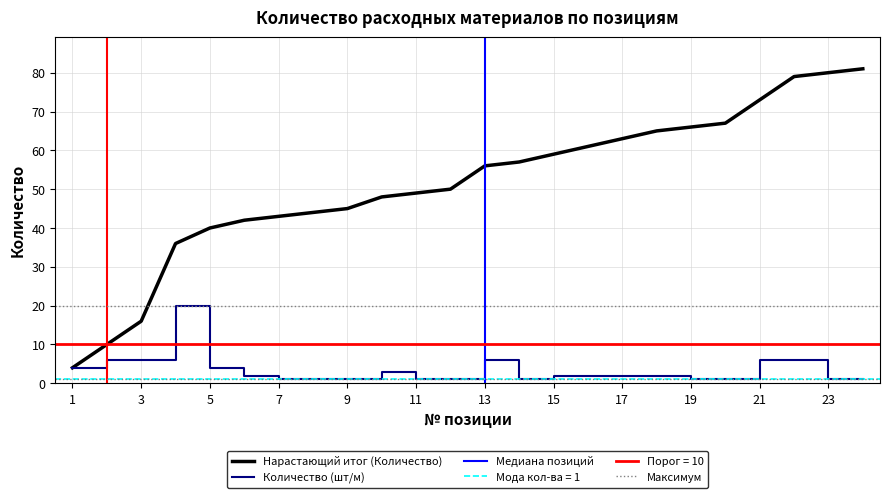

Does the chart have visible grid lines?

Yes